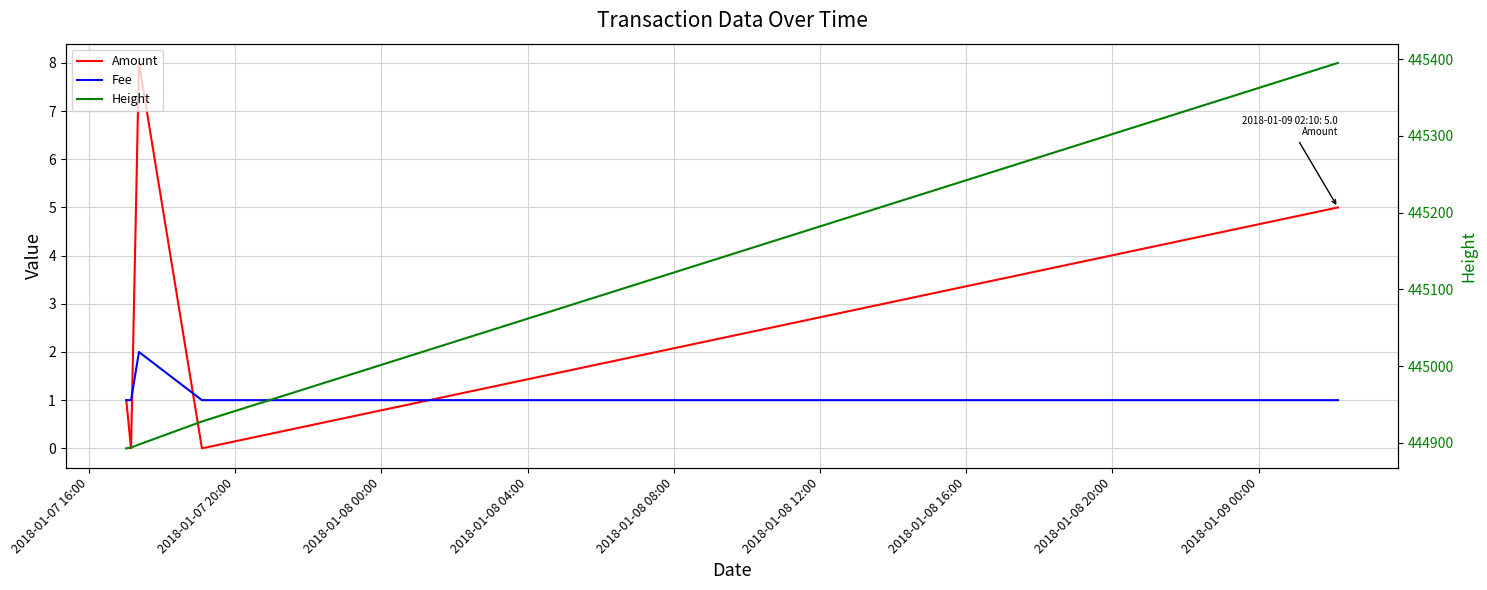

Is it true that Height equals 594883 at 2018-01-08 00:00?

False